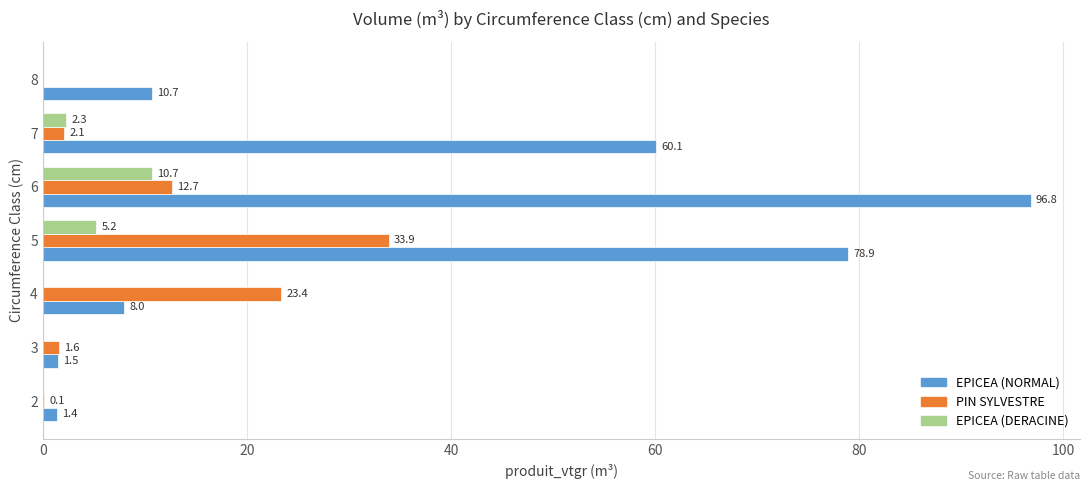

Is it true that EPICEA (DERACINE) equals 4.8 at 2?

False